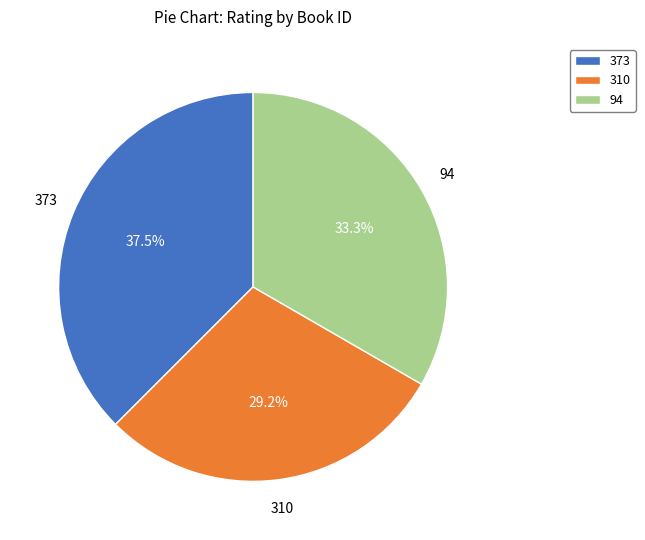

Does any single category account for the majority?

No